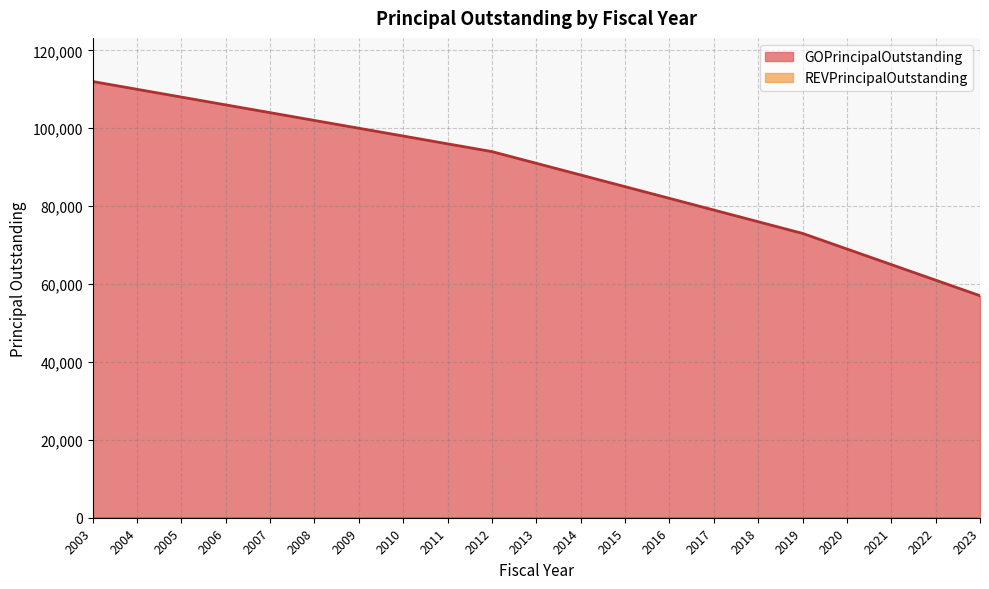

Reading left to right, transcribe all the data shown in this chart.

2003=112000	2004=110000	2005=108000	2006=106000	2007=104000	2008=102000	2009=100000	2010=98000	2011=96000	2012=94000	2013=91000	2014=88000	2015=85000	2016=82000	2017=79000	2018=76000	2019=73000	2020=69000	2021=65000	2022=61000	2023=57000